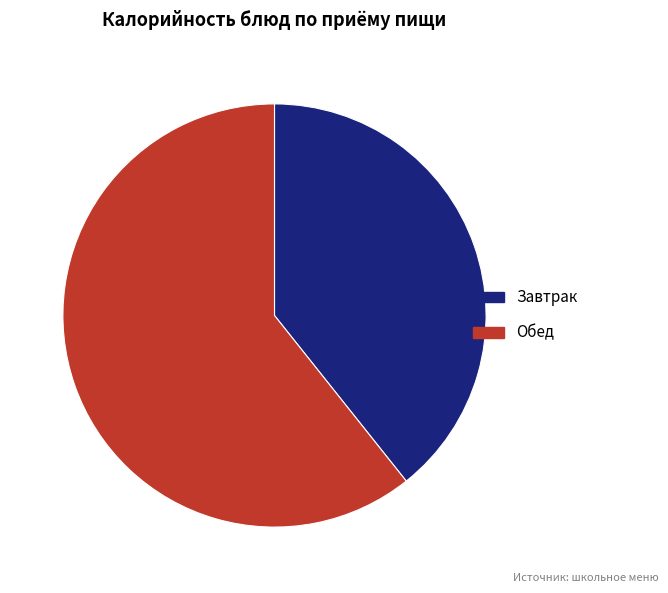

How many segments does this pie chart have?

2